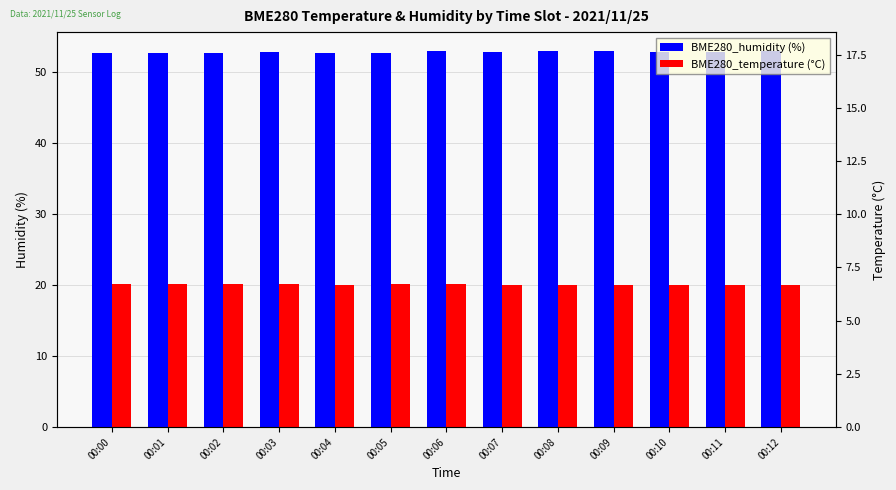

What is the approximate value of BME280_temperature (°C) at 00:08?

20.1